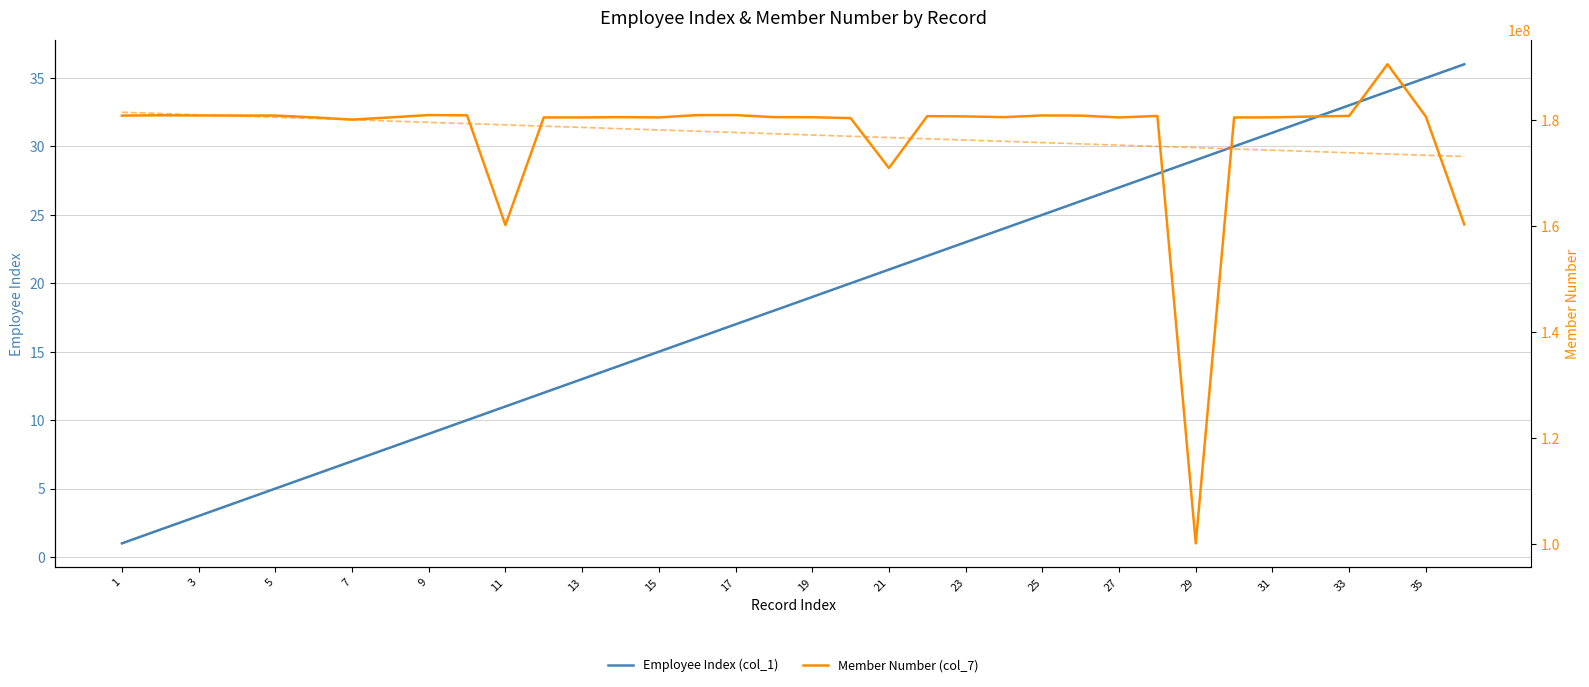

Is it true that Employee Index (col_1) equals 9 at 9?

True